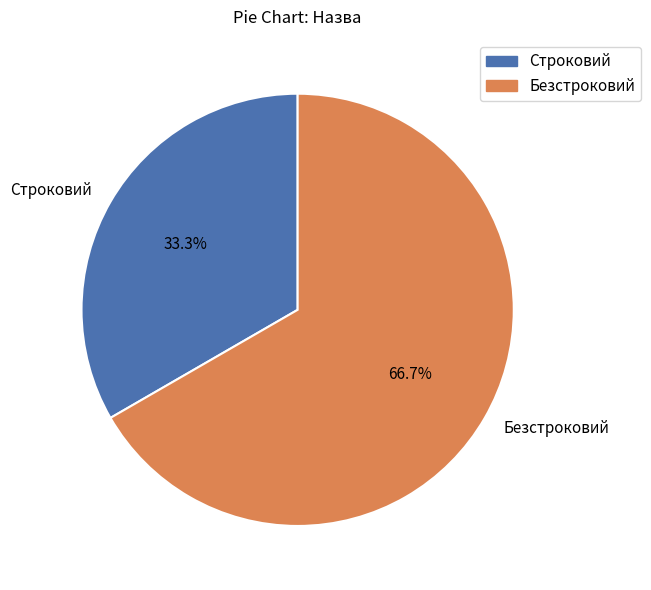

Between Безстроковий and Строковий, which is larger?

Безстроковий